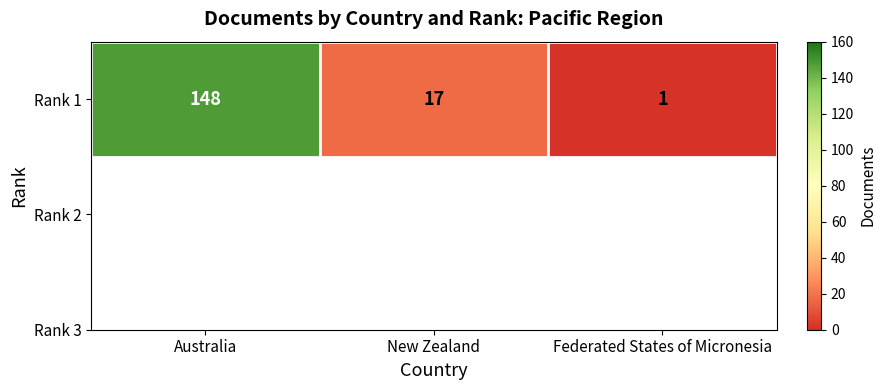

At which category does the chart reach its minimum across all series?

Federated States of Micronesia